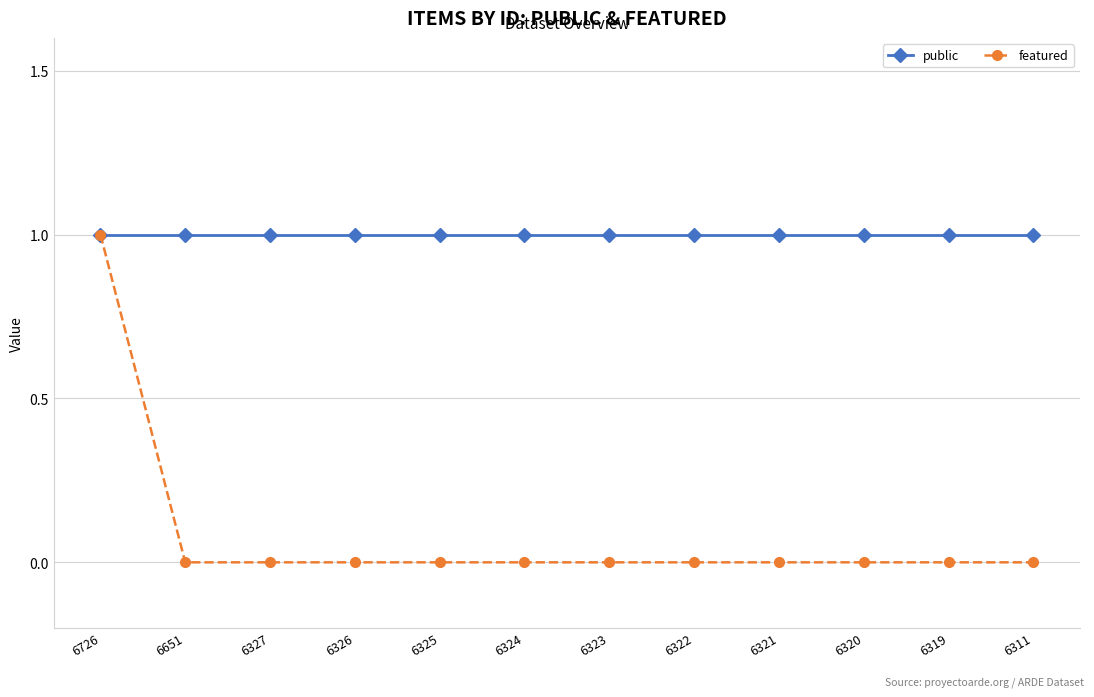

Which series has the widest spread of values?

featured